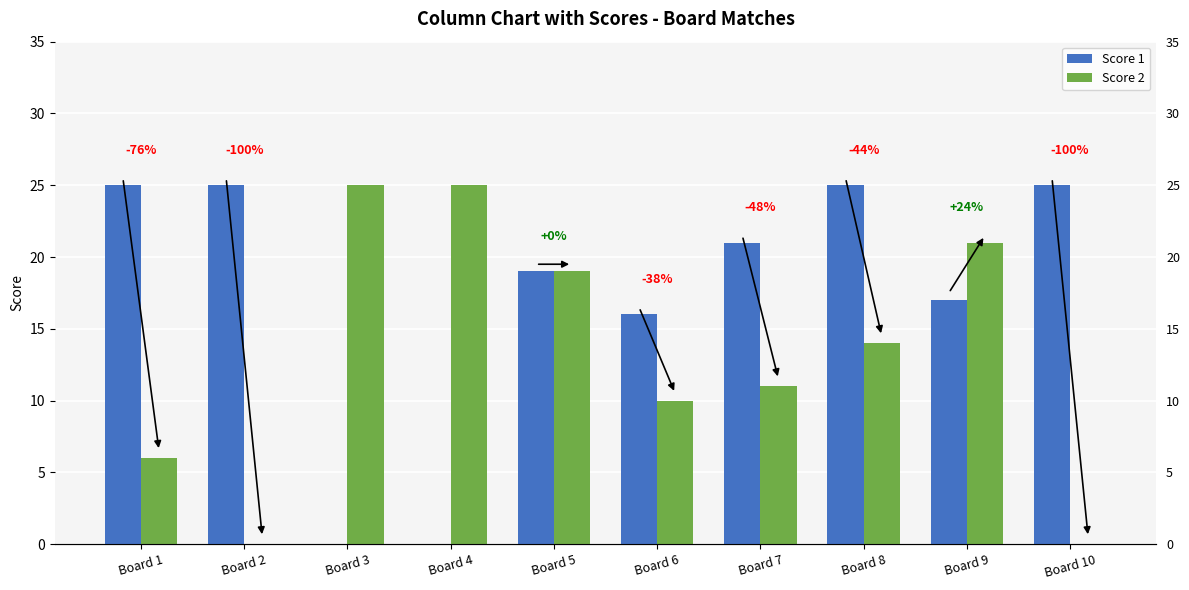

What is the difference between the maximum and minimum values in the Score 1 series?

25